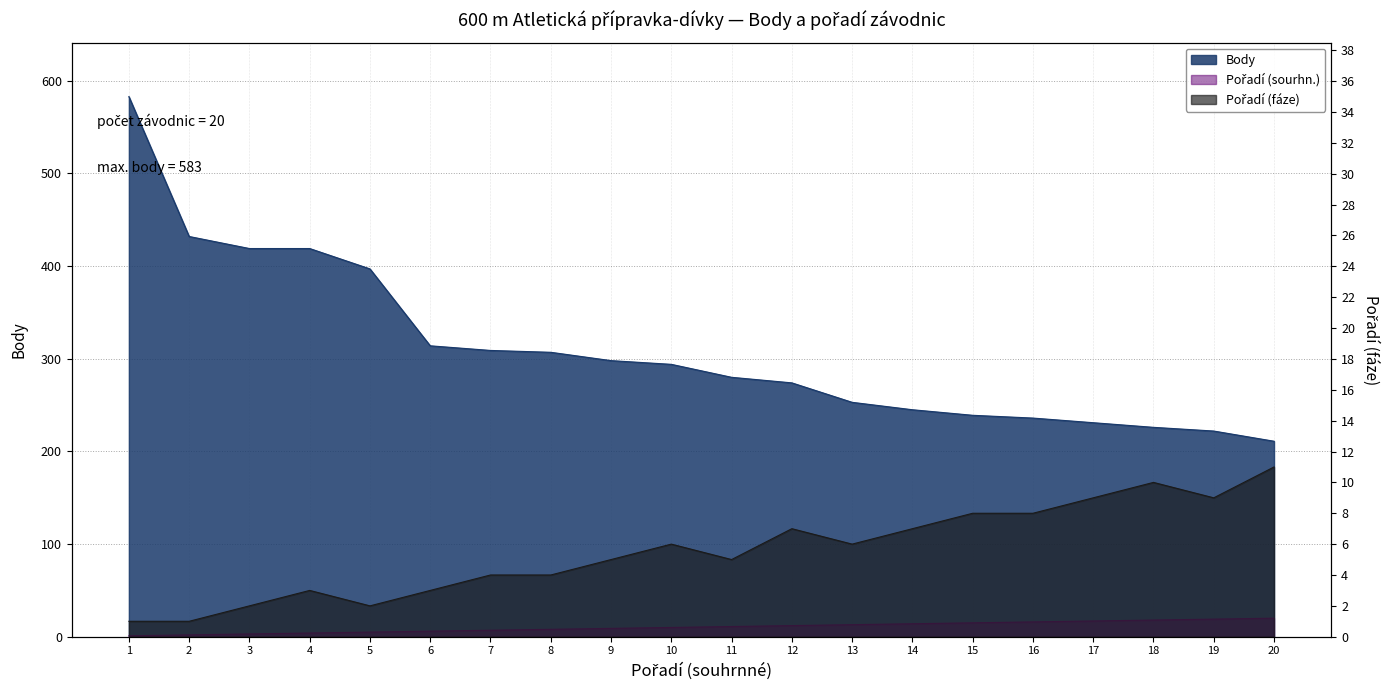

At which label is Pořadí (fáze) closest to 6?

10